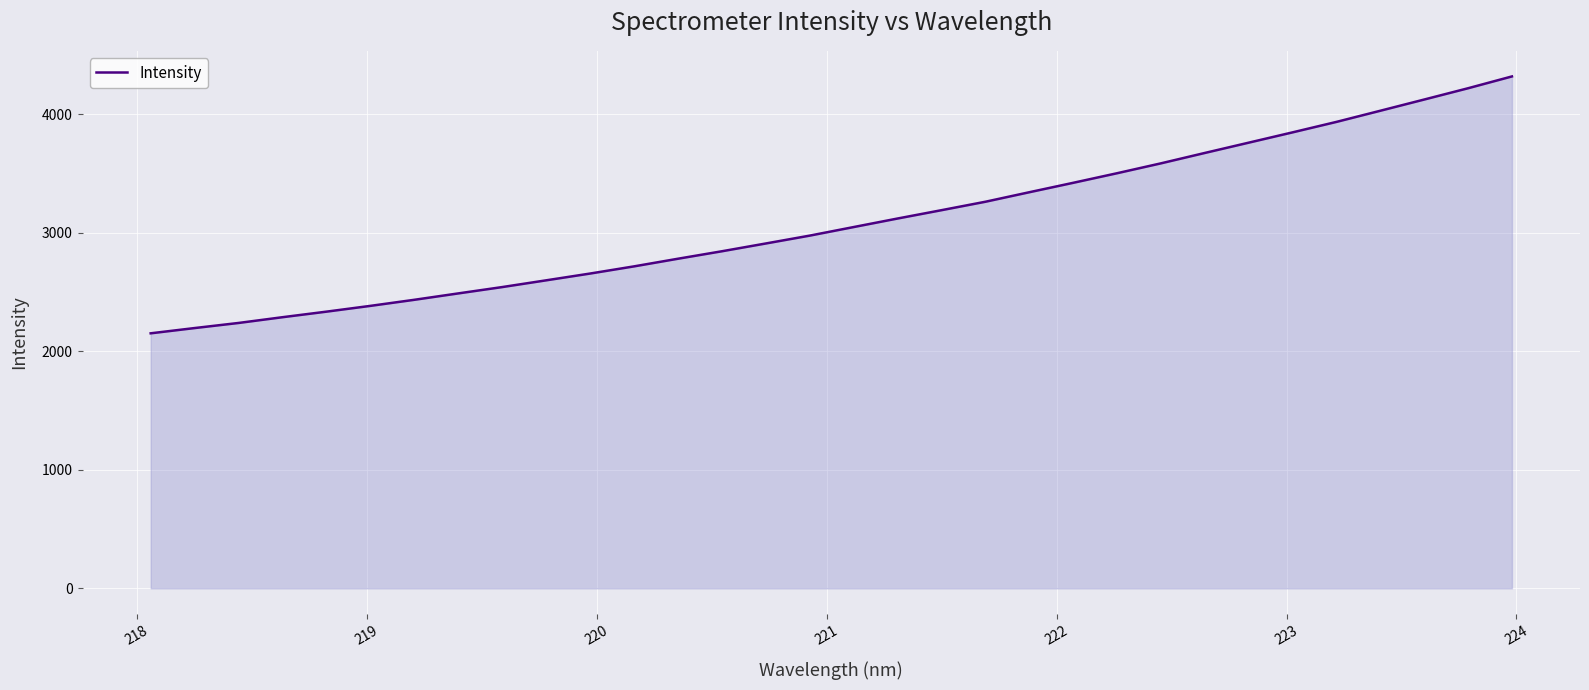

What is the greatest value displayed?

4318.8